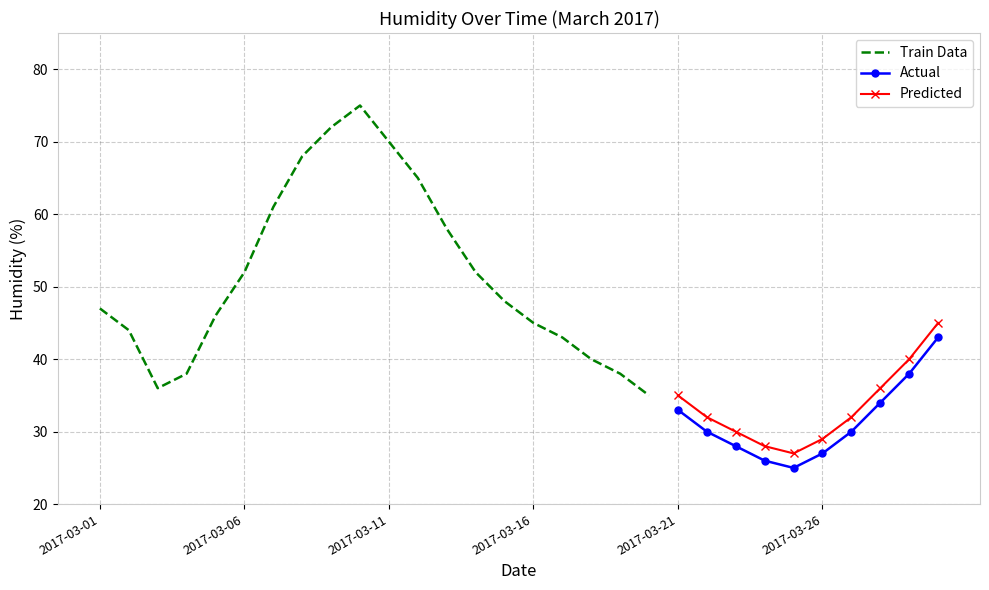

Approximately how many times larger is the value at 2017-03-29 compared to 2017-03-05?

0.8